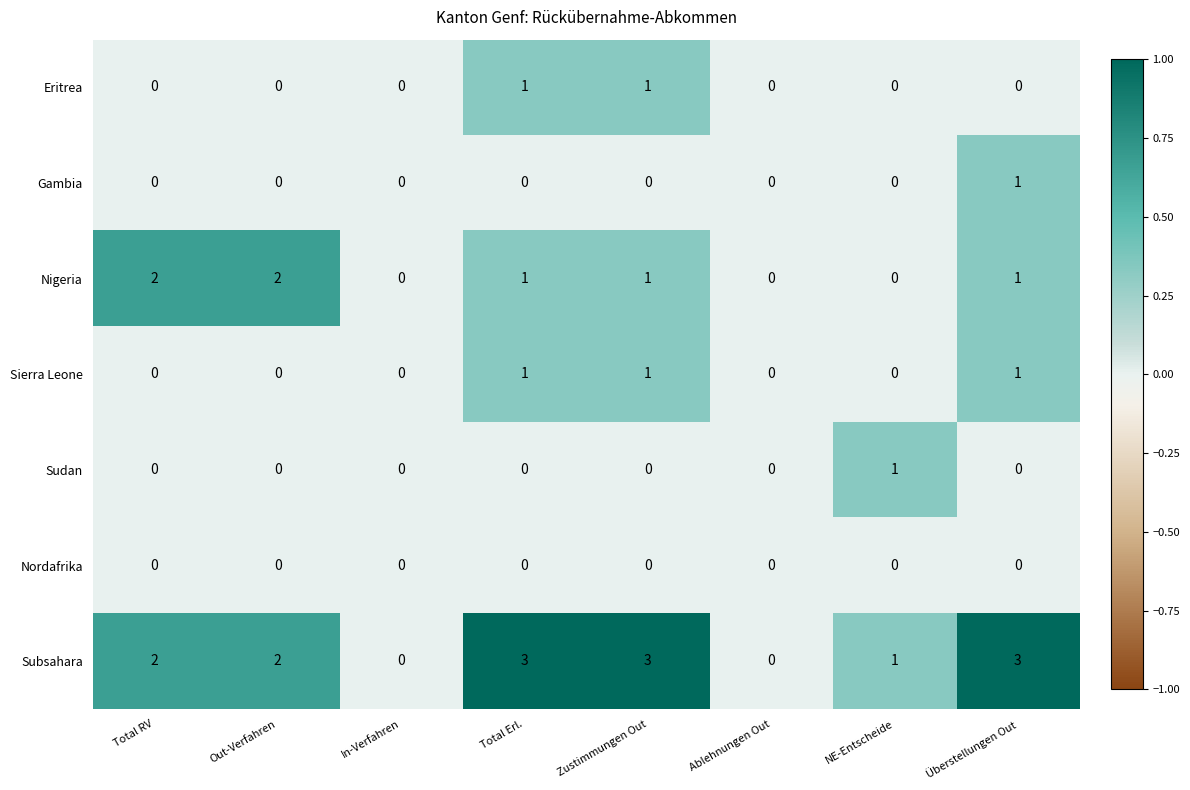

What is the greatest value displayed?

3